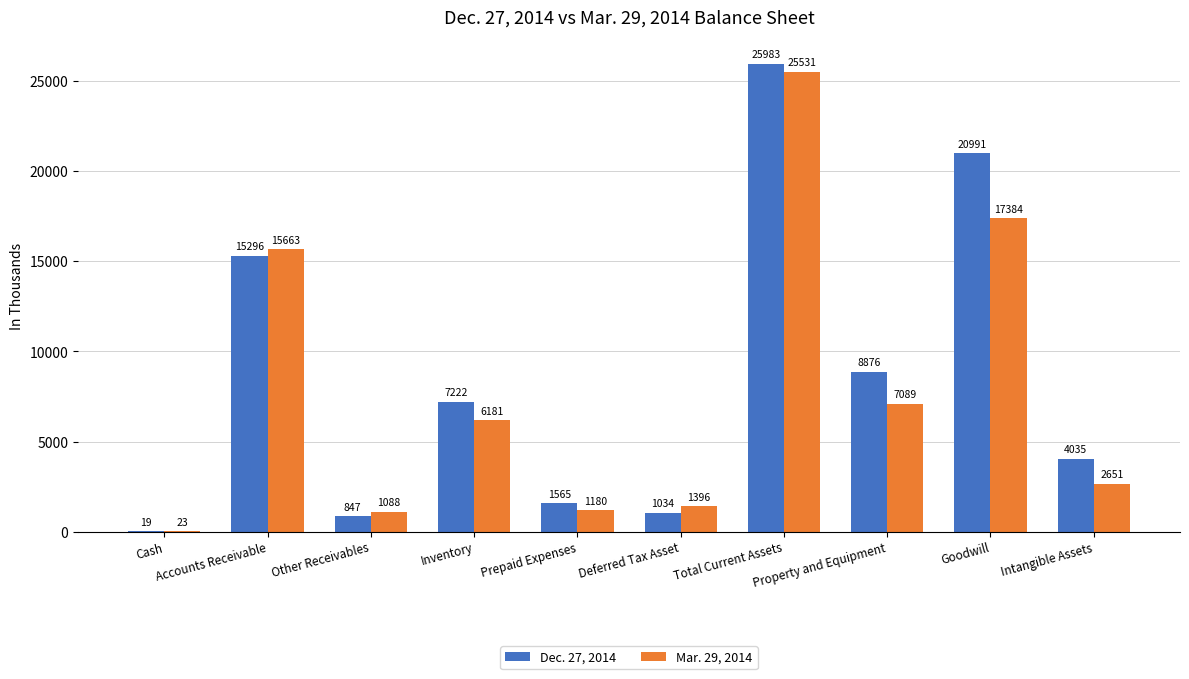

What is the sum of all Mar. 29, 2014 values?

78186